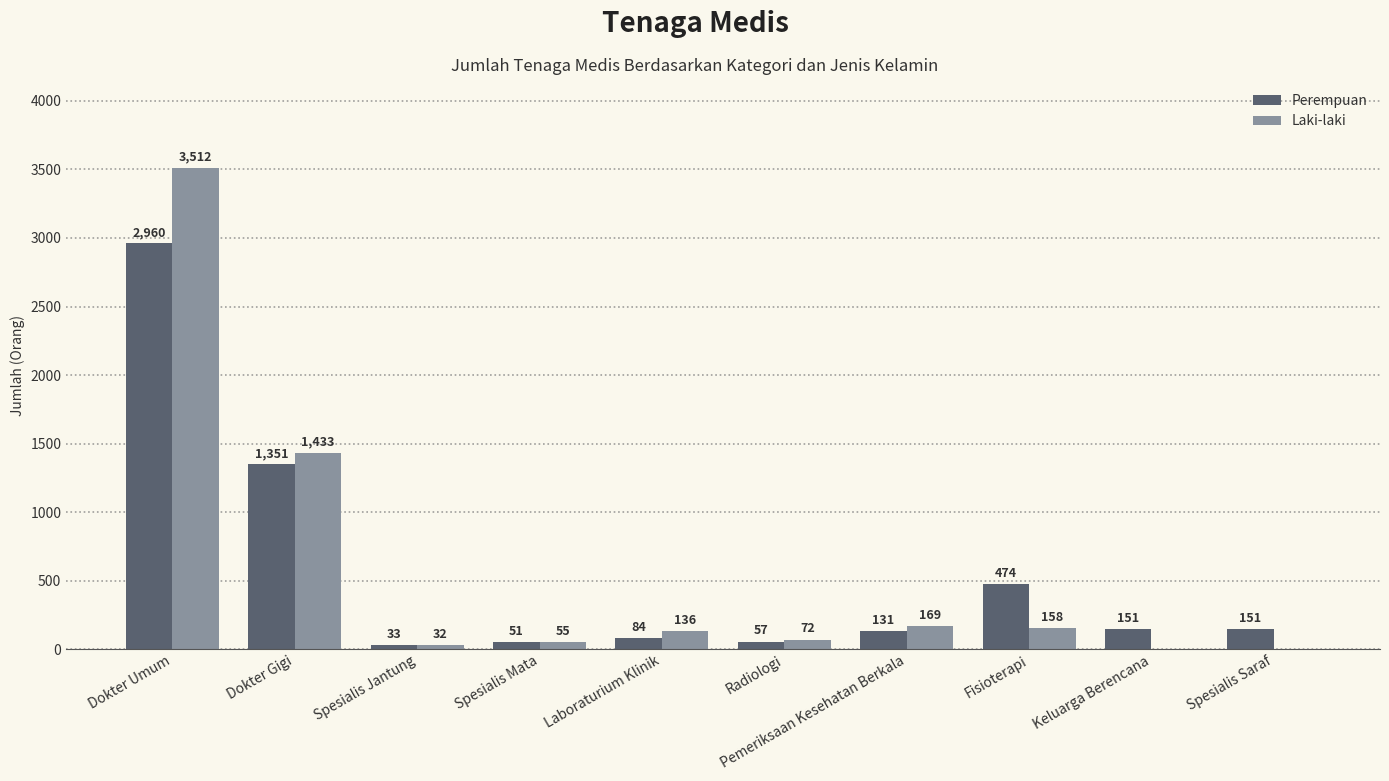

Reading left to right, extract all data points from this chart.

Perempuan: 2960	1351	33	51	84	57	131	474	151	151
Laki-laki: 3512	1433	32	55	136	72	169	158	0	0